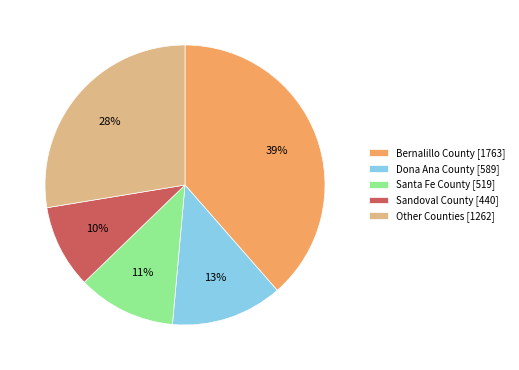

To the nearest percent, what is the difference between the Other Counties [1262] and Bernalillo County [1763] slice percentages?

11%